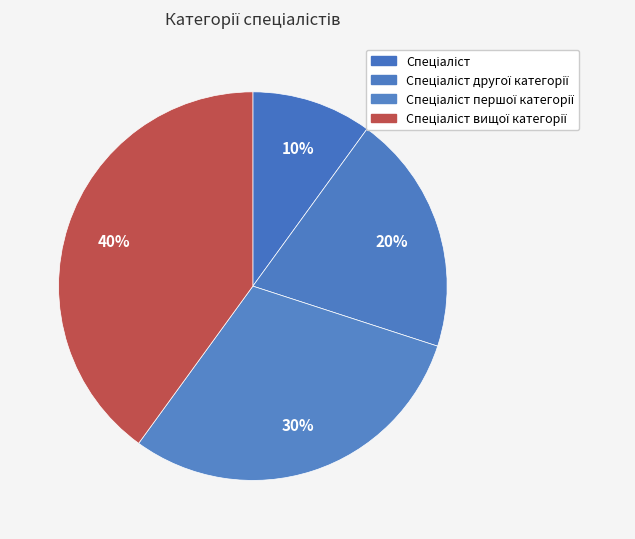

Count the number of slices in the pie.

4